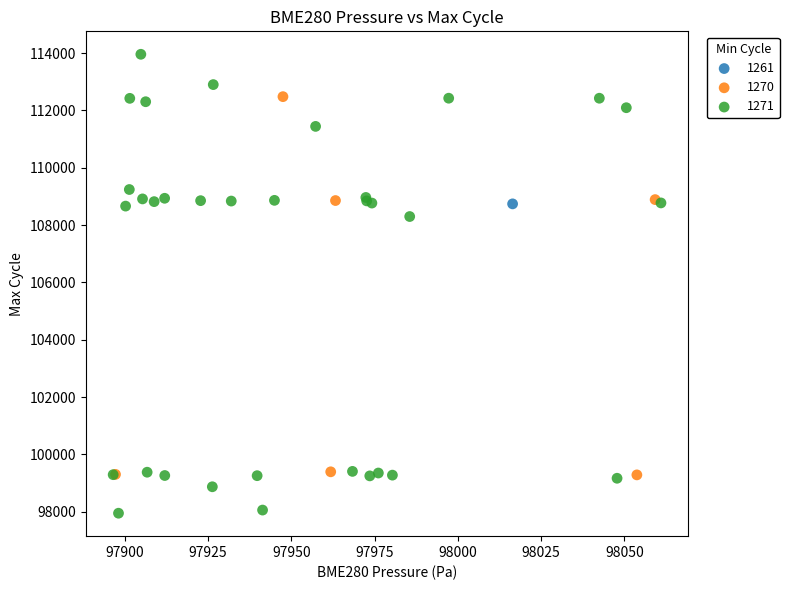

What are all the series names shown in the legend?

1261, 1270, 1271